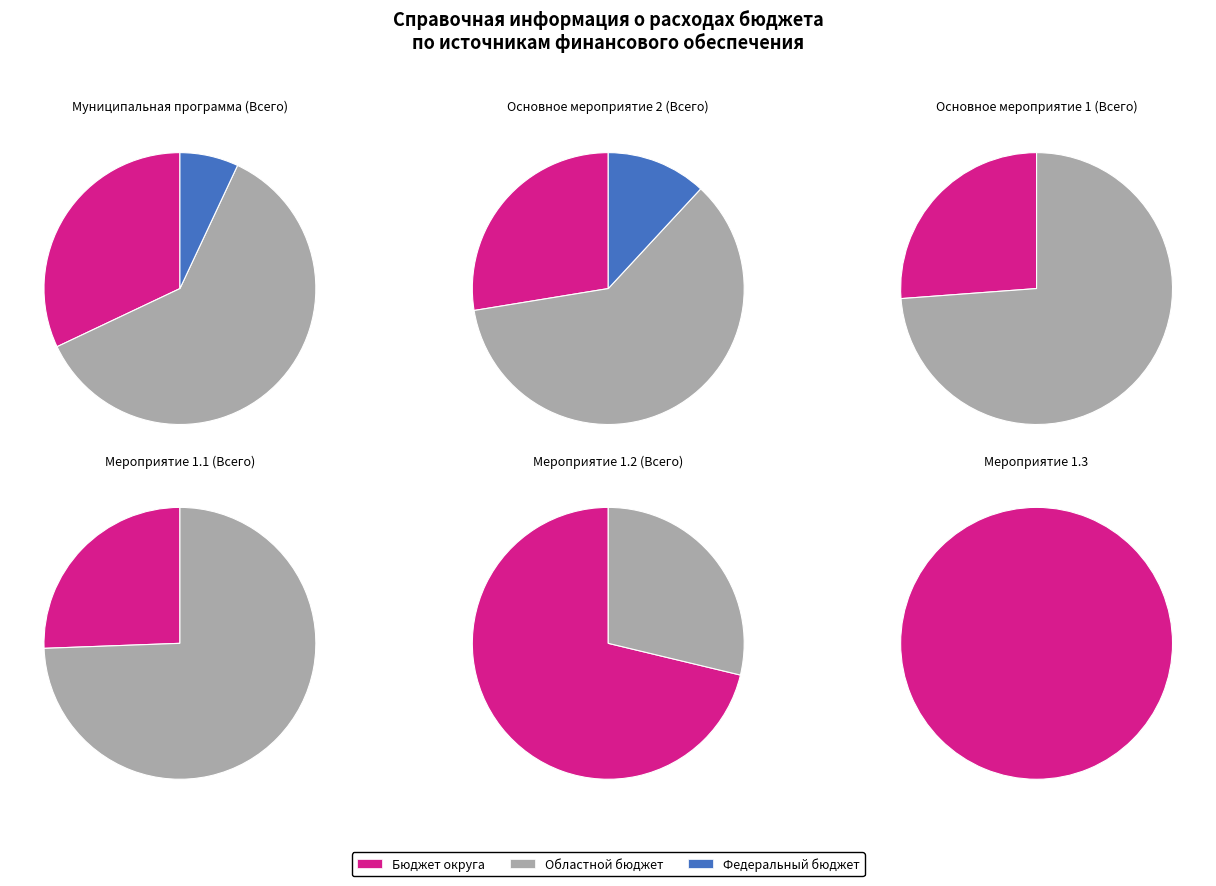

Is the sum of Муниципальная программа (Всего) and Основное мероприятие 1 (Всего) greater than half?

Yes